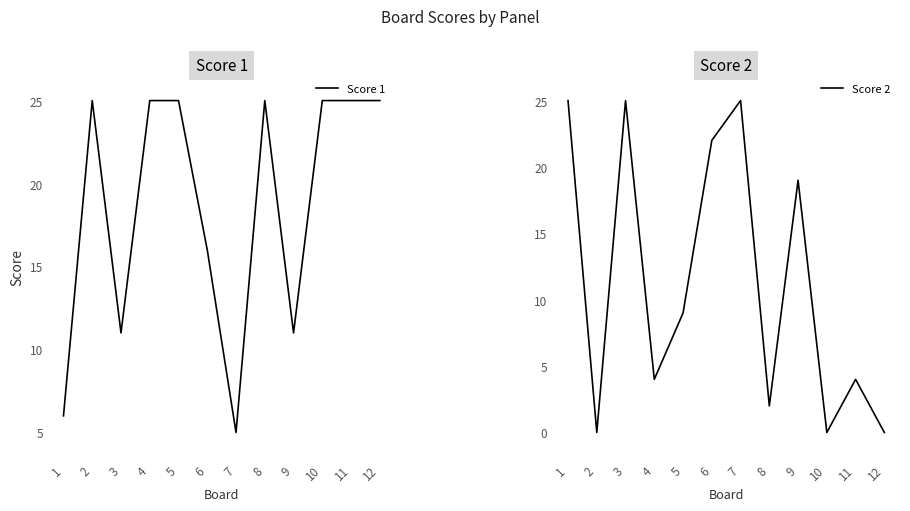

True or false: Score 2 has a value of 25 at 3.

True